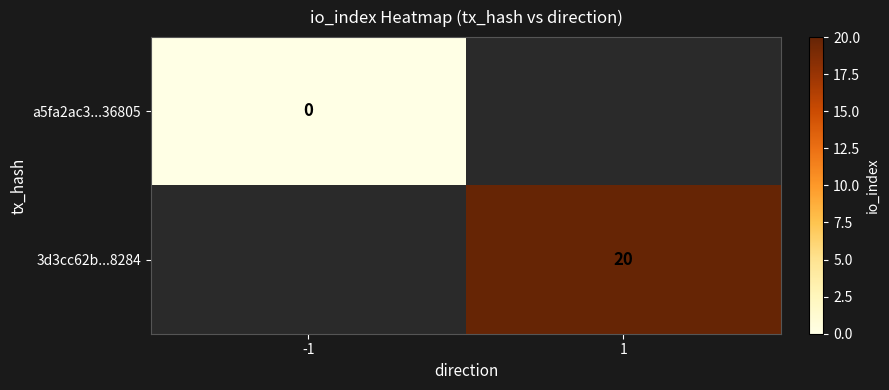

What is the maximum value shown in the chart?

20.0